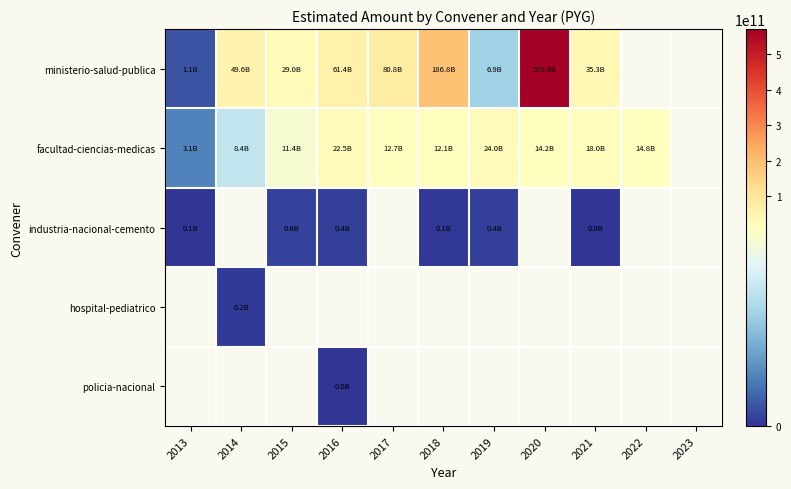

List the labels in order of facultad-ciencias-medicas value, smallest first.

2013, 2014, 2015, 2018, 2017, 2020, 2022, 2021, 2016, 2019, 2023